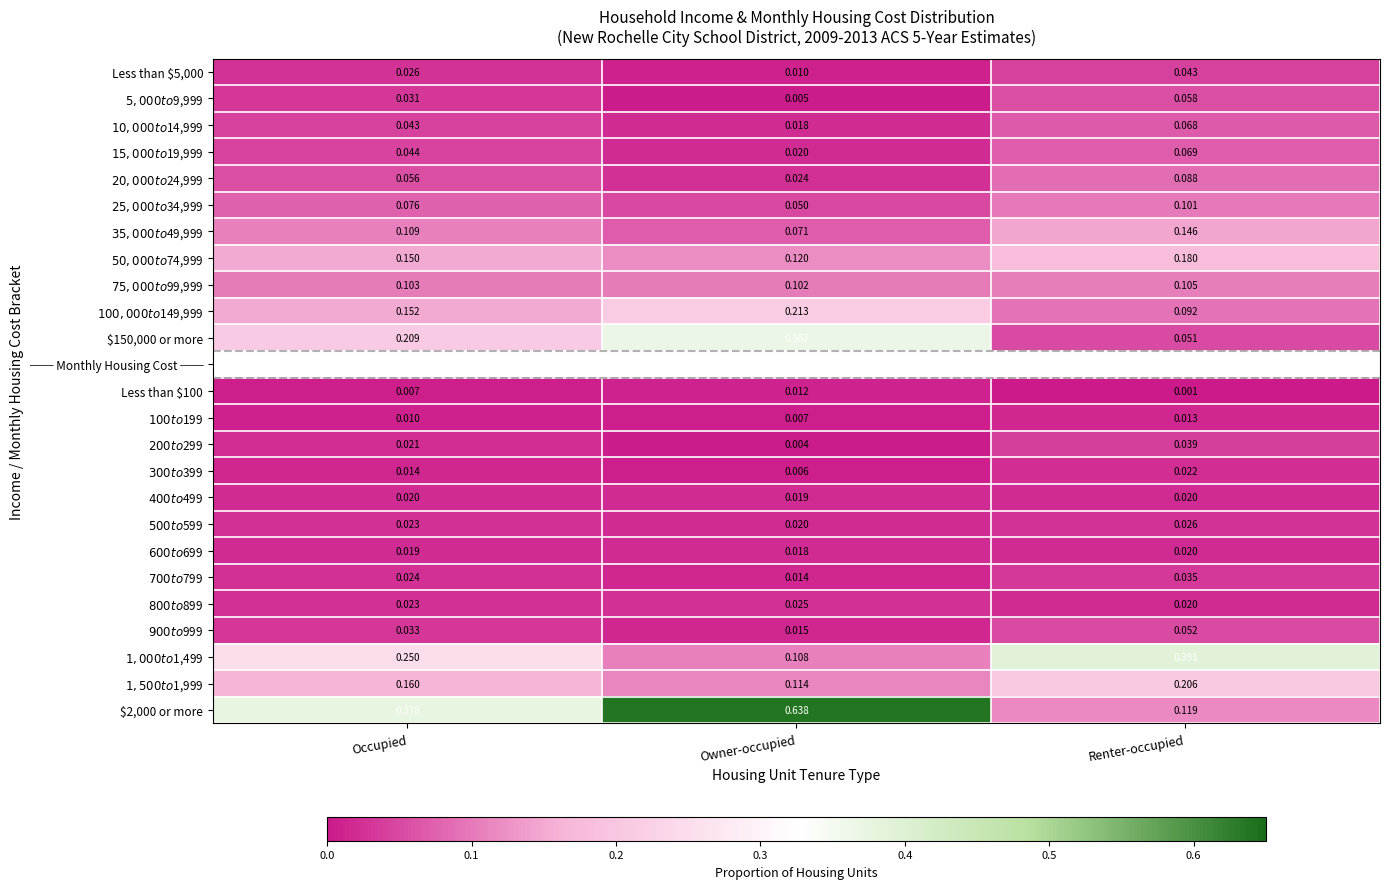

Is the value of $100,000 to $149,999 at Renter-occupied greater than the value of $600 to $699 at Renter-occupied?

Yes